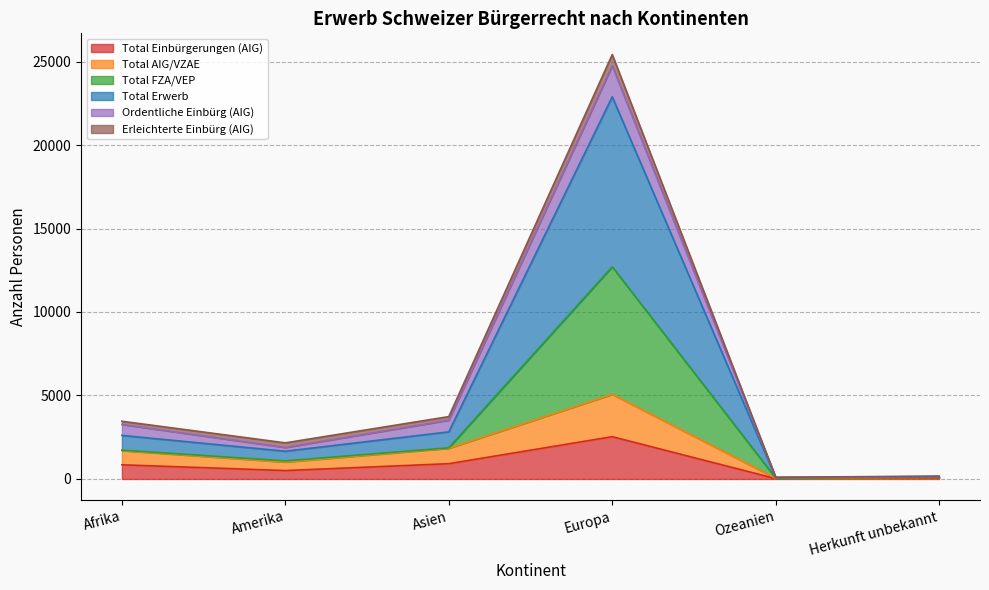

Is the value of Total FZA/VEP at Asien greater than the value of Total Einbürgerungen (AIG) at Asien?

Yes